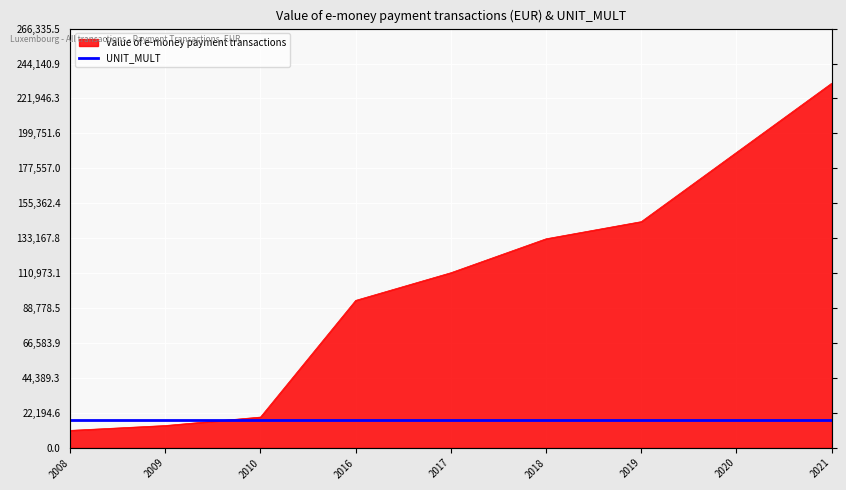

Between 2020 and 2018, which is larger?

2020